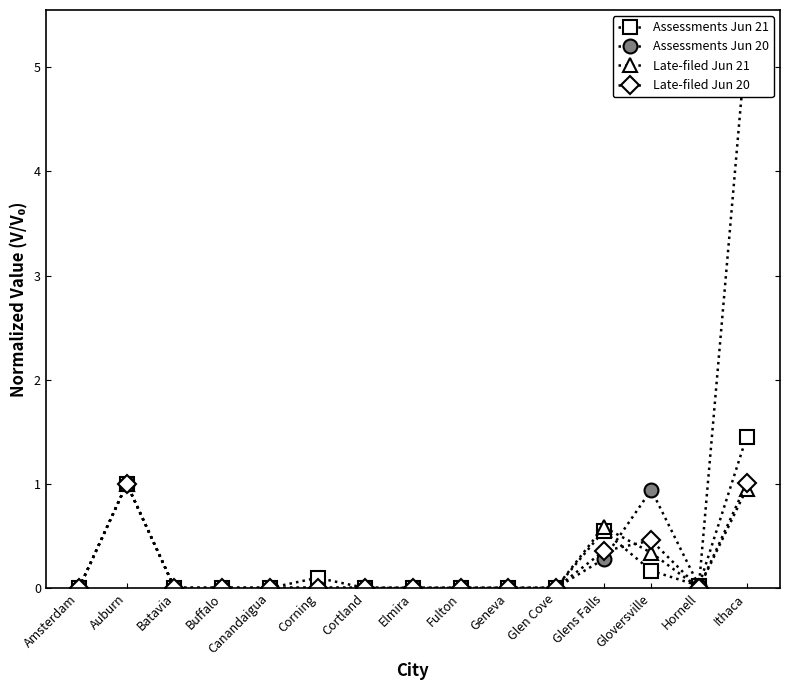

True or false: Assessments Jun 21 has a value of 0.1 at Corning.

True